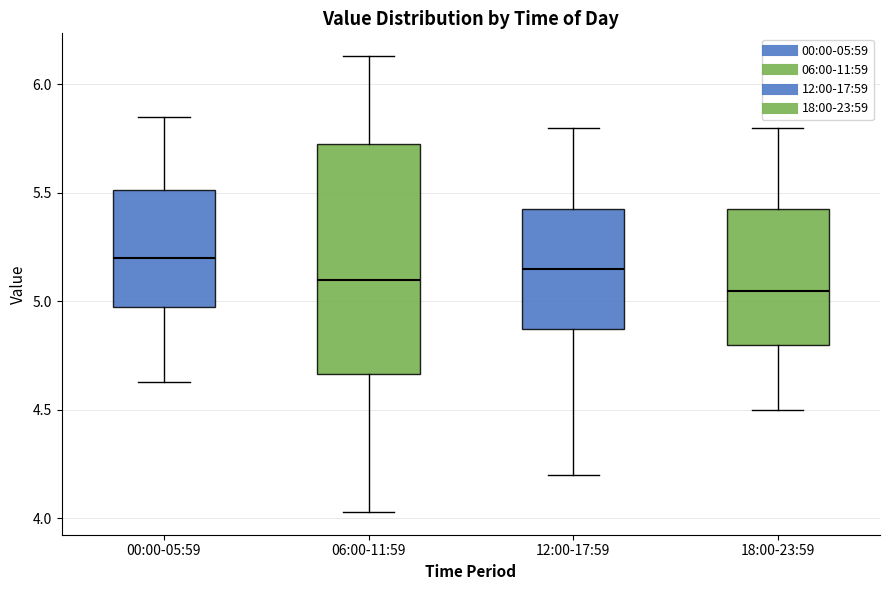

Which box is the tallest, from its lower edge to its upper edge?

06:00-11:59